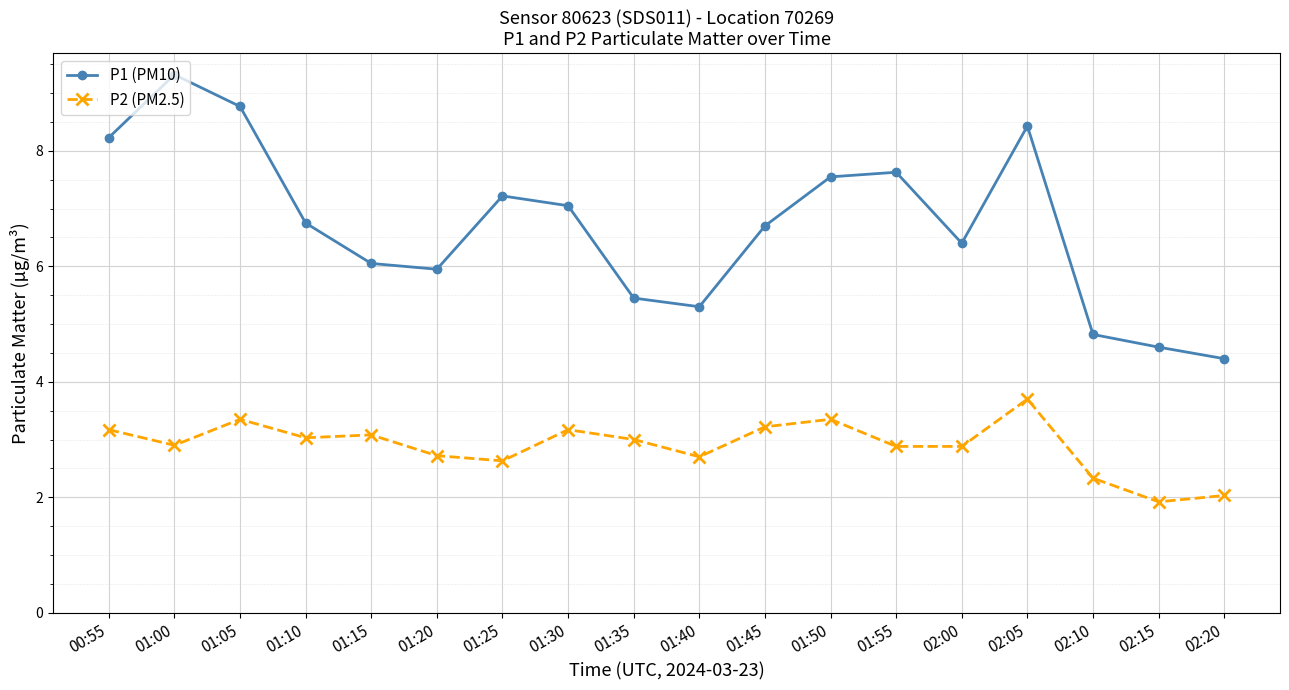

What position from the left is 01:35?

9